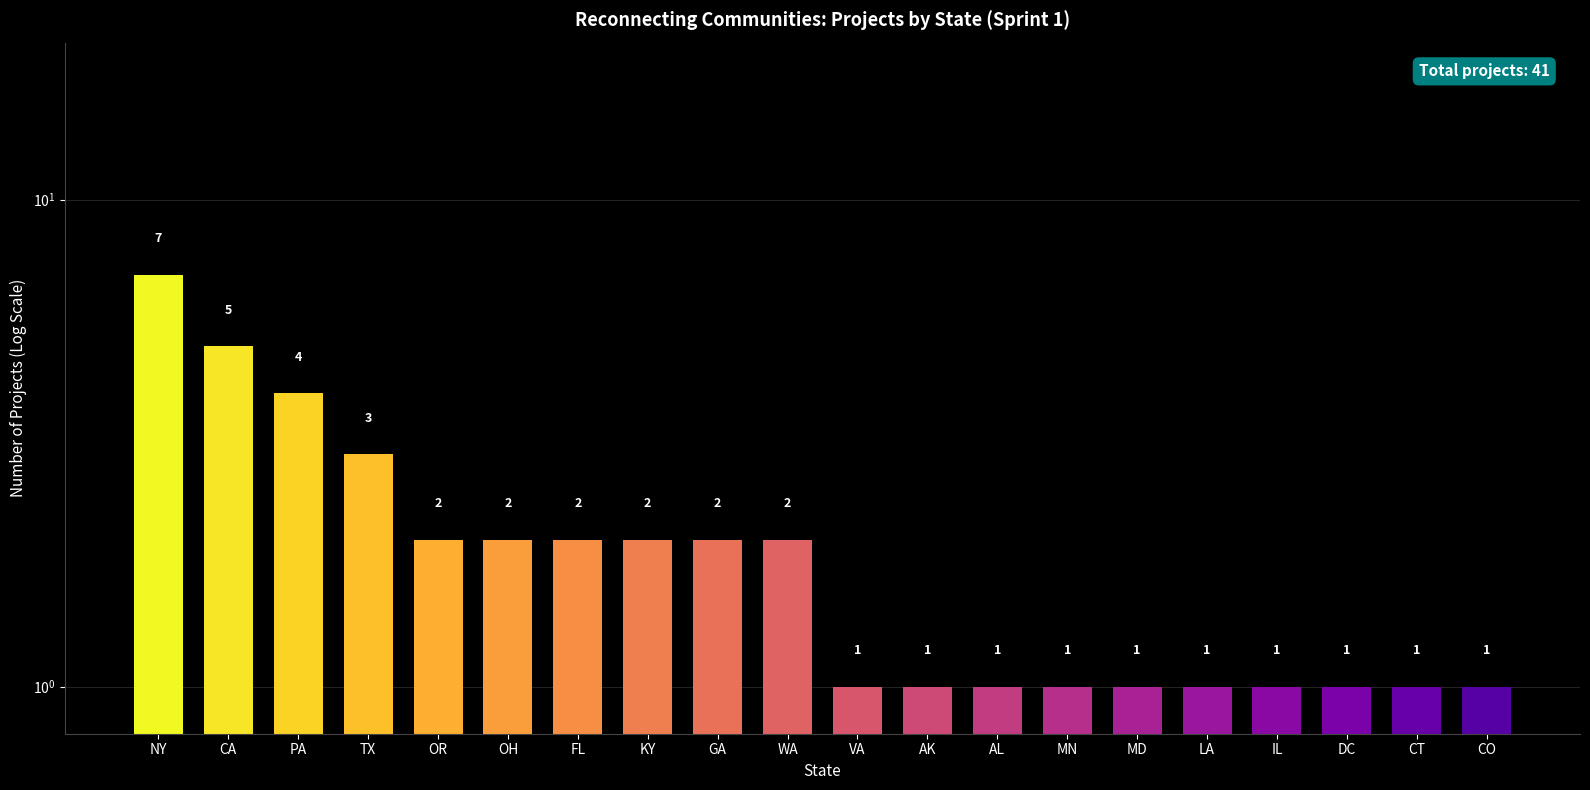

Where is the data nearest to the value 4?

PA